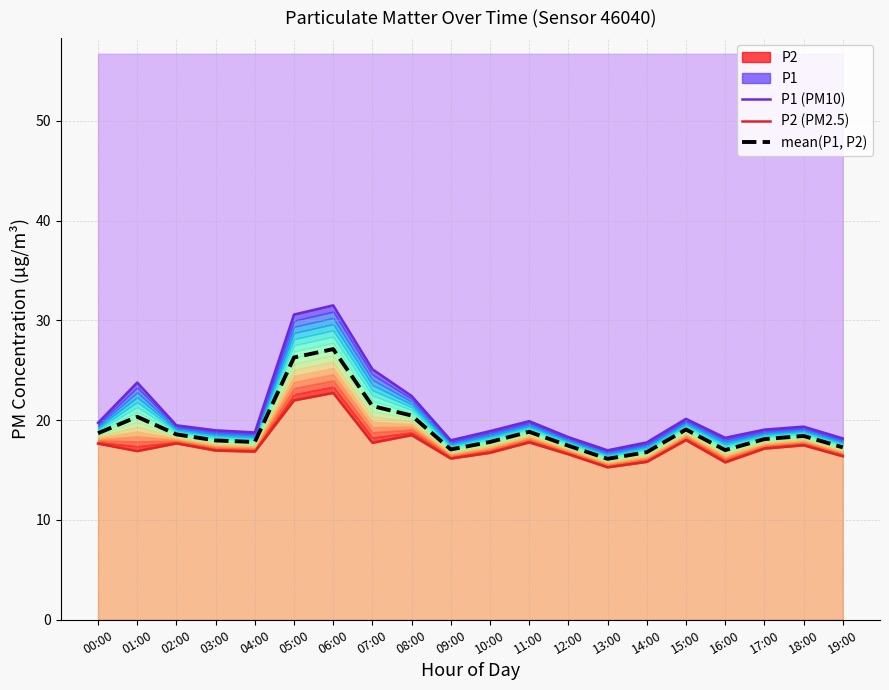

The value of P1 (PM10) at 09:00 is 27.4. True or false?

False